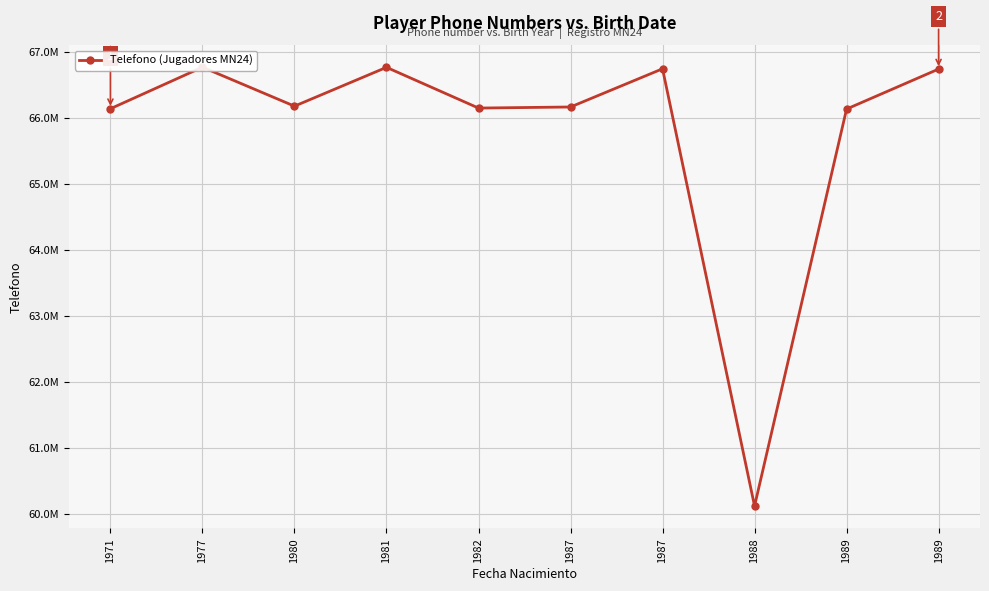

Reading left to right, transcribe all the data shown in this chart.

1971=66141124	1977=66770513	1980=66180088	1981=66768237	1982=66151124	1987=66167425	1987=66746191	1988=60122159	1989=66136151	1989=66742014